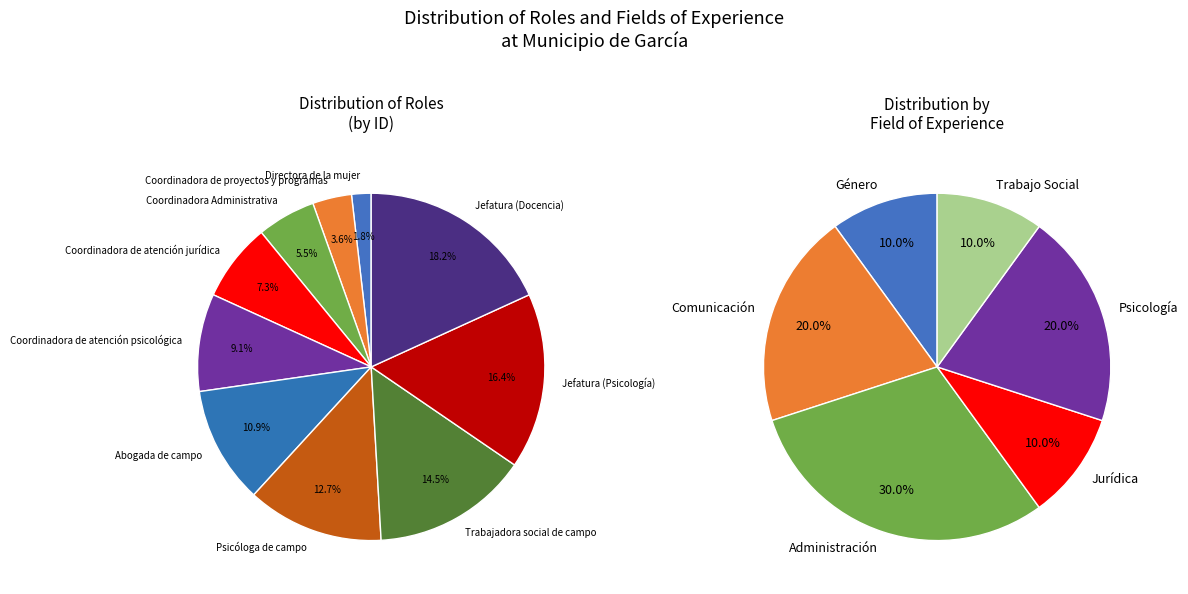

Rank the categories by value from lowest to highest.

Directora de la mujer, Coordinadora de proyectos y programas, Coordinadora Administrativa, Coordinadora de atención jurídica, Coordinadora de atención psicológica, Abogada de campo, Psicóloga de campo, Trabajadora social de campo, Jefatura (Psicología), Jefatura (Docencia)